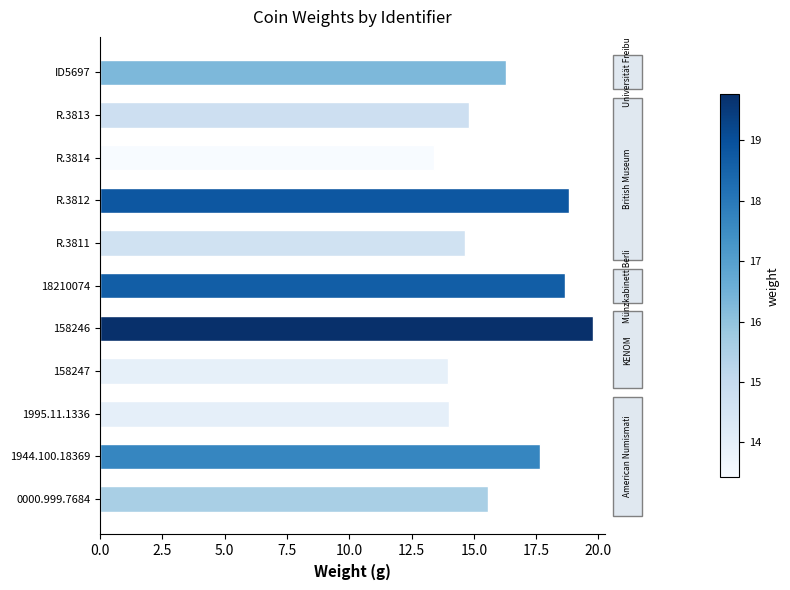

The chart shows a value of 14.0 at 1995.11.1336. True or false?

True